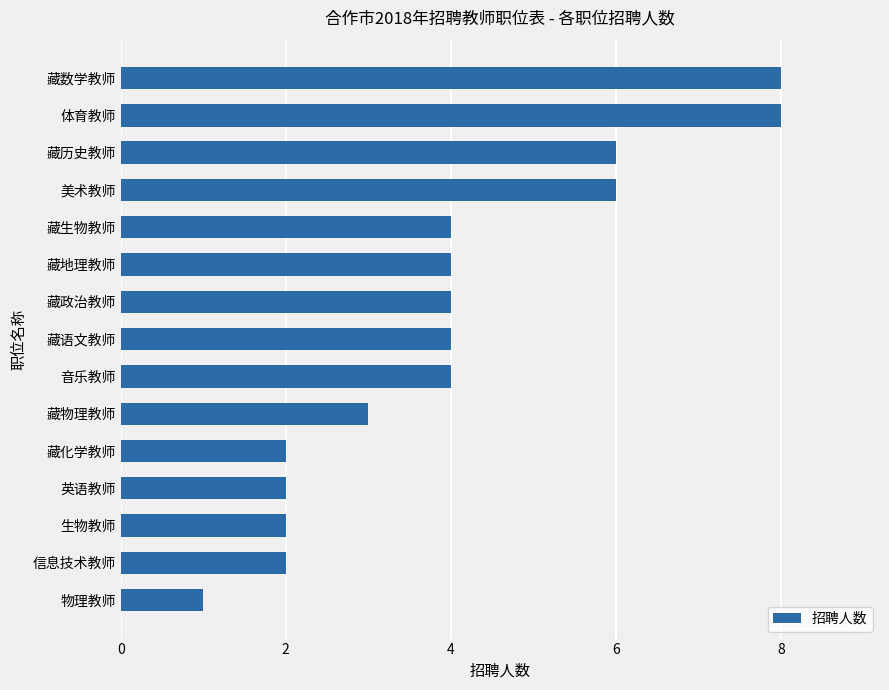

The value at 生物教师 is 1. True or false?

False